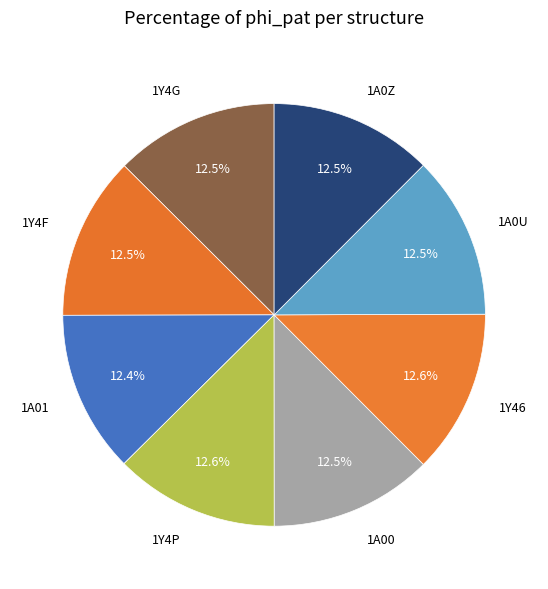

True or false: 1Y46 accounts for 1% of the total.

False